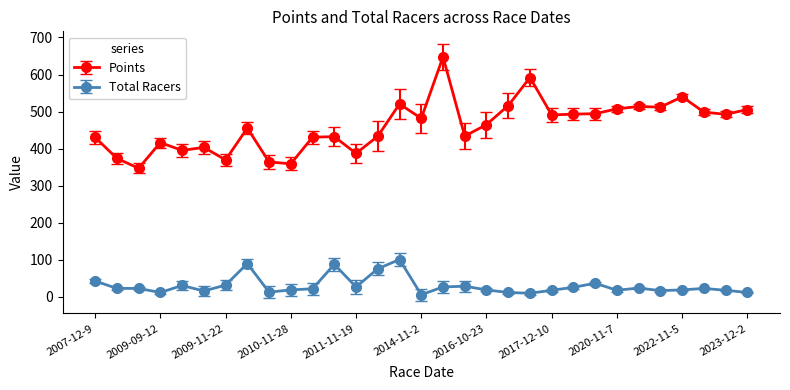

Does the chart display data point markers on the line(s)?

Yes